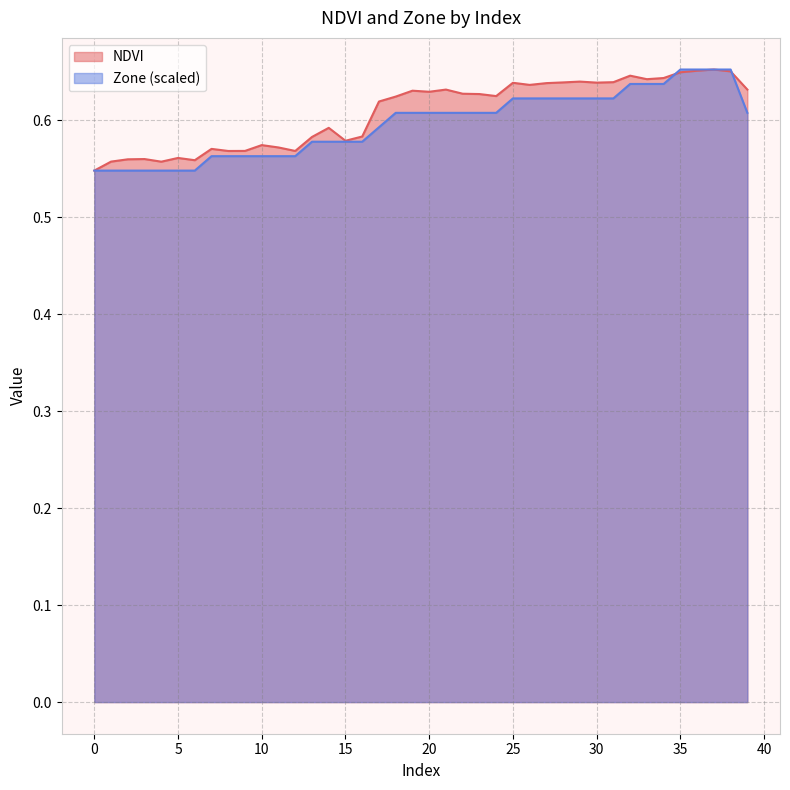

Reading right to left, what are all the values shown in this chart?

NDVI: 39=0.6	38=0.7	37=0.7	36=0.7	35=0.6	34=0.6	33=0.6	32=0.6	31=0.6	30=0.6	29=0.6	28=0.6	27=0.6	26=0.6	25=0.6	24=0.6	23=0.6	22=0.6	21=0.6	20=0.6	19=0.6	18=0.6	17=0.6	16=0.6	15=0.6	14=0.6	13=0.6	12=0.6	11=0.6	10=0.6	9=0.6	8=0.6	7=0.6	6=0.6	5=0.6	4=0.6	3=0.6	2=0.6	1=0.6	0=0.5
Zone: 39=0.6	38=0.7	37=0.7	36=0.7	35=0.7	34=0.6	33=0.6	32=0.6	31=0.6	30=0.6	29=0.6	28=0.6	27=0.6	26=0.6	25=0.6	24=0.6	23=0.6	22=0.6	21=0.6	20=0.6	19=0.6	18=0.6	17=0.6	16=0.6	15=0.6	14=0.6	13=0.6	12=0.6	11=0.6	10=0.6	9=0.6	8=0.6	7=0.6	6=0.5	5=0.5	4=0.5	3=0.5	2=0.5	1=0.5	0=0.5